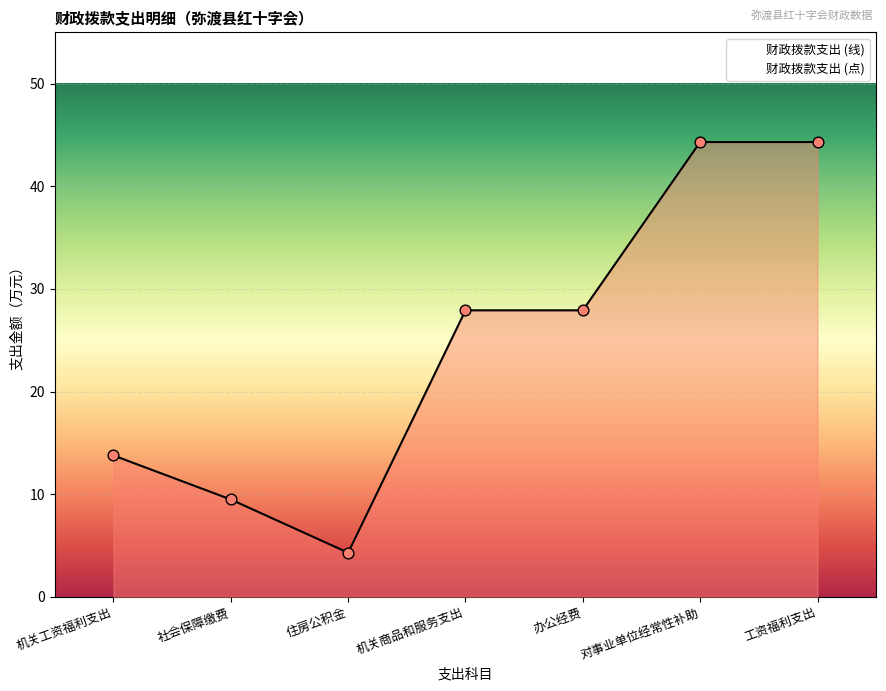

What is the change in value from 住房公积金 to 机关商品和服务支出?

+23.6